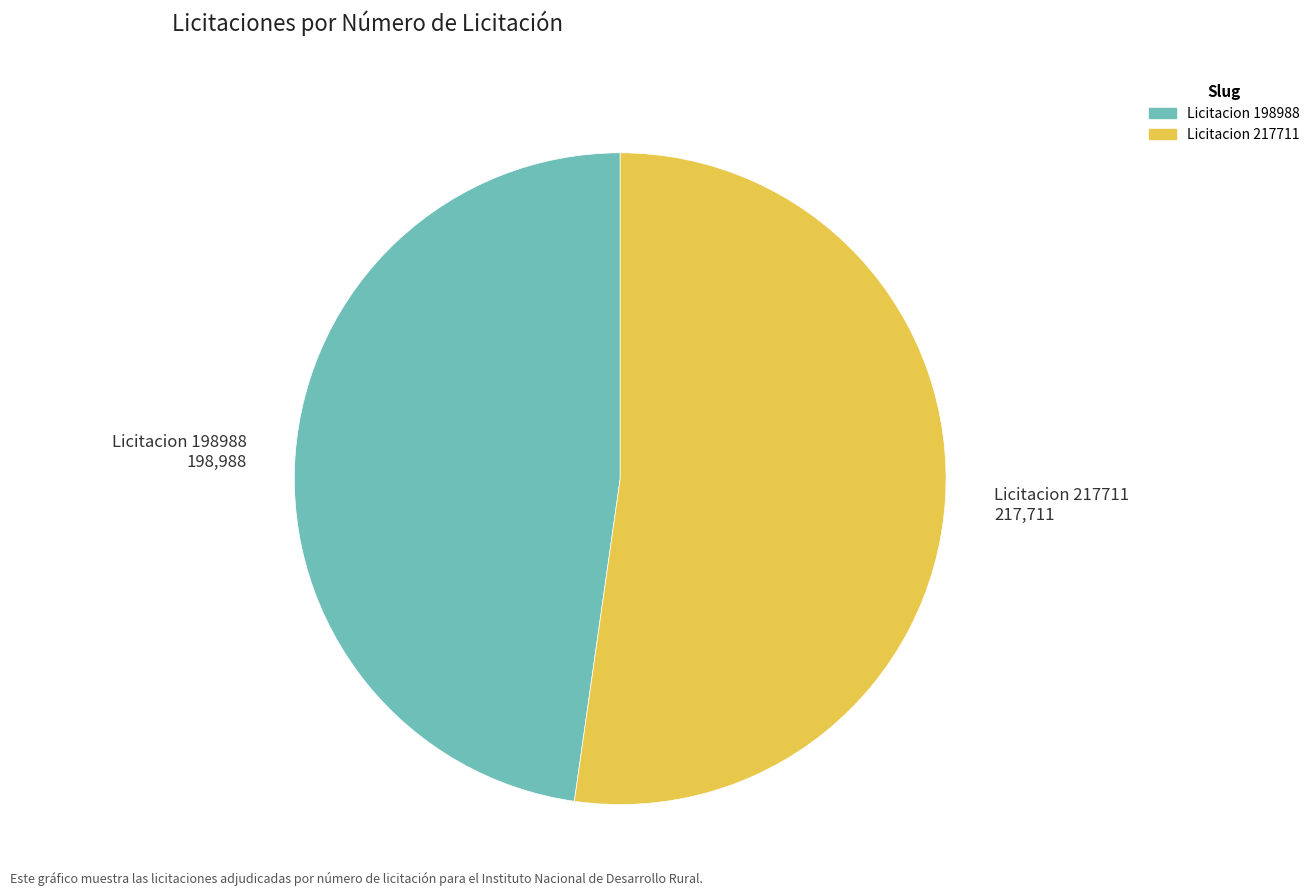

Does Licitacion 217711 217,711 account for over 50% of the chart?

Yes